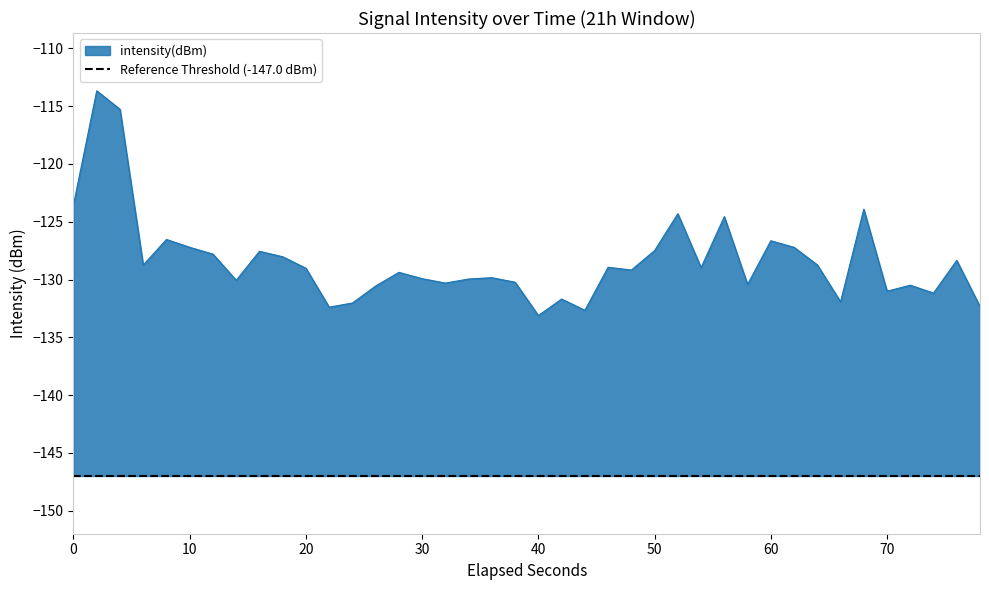

What is the difference between the second highest and minimum values?

17.8